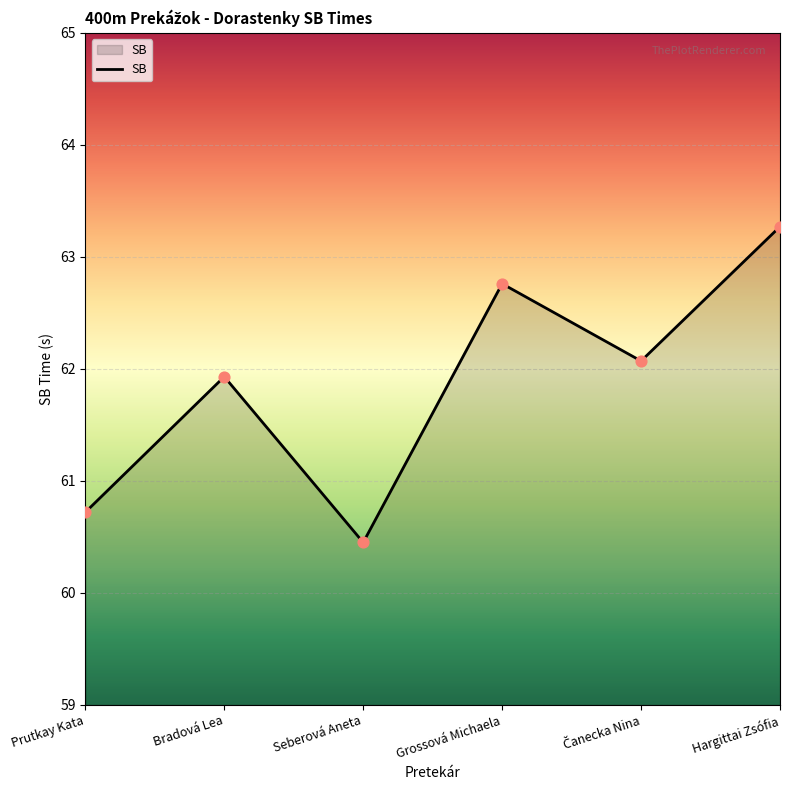

Which has a higher value, Prutkay Kata or Seberová Aneta?

Prutkay Kata